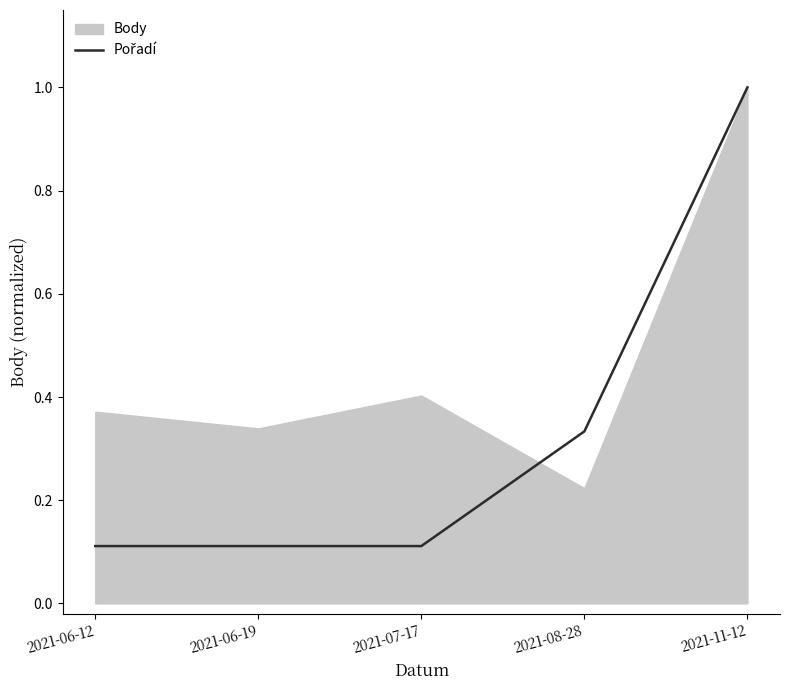

What is the sum of all values?

1.7